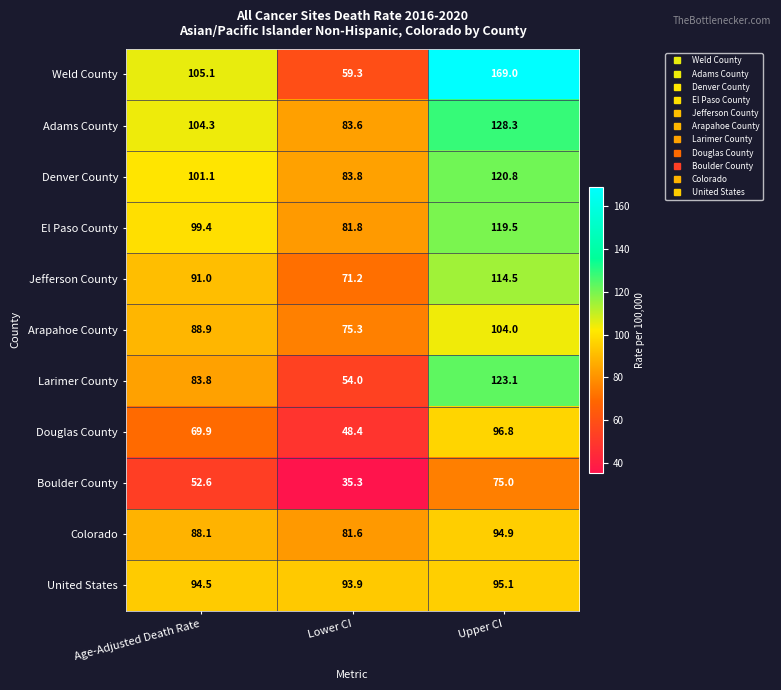

What is the difference between the highest and lowest values at Upper CI?

94.0